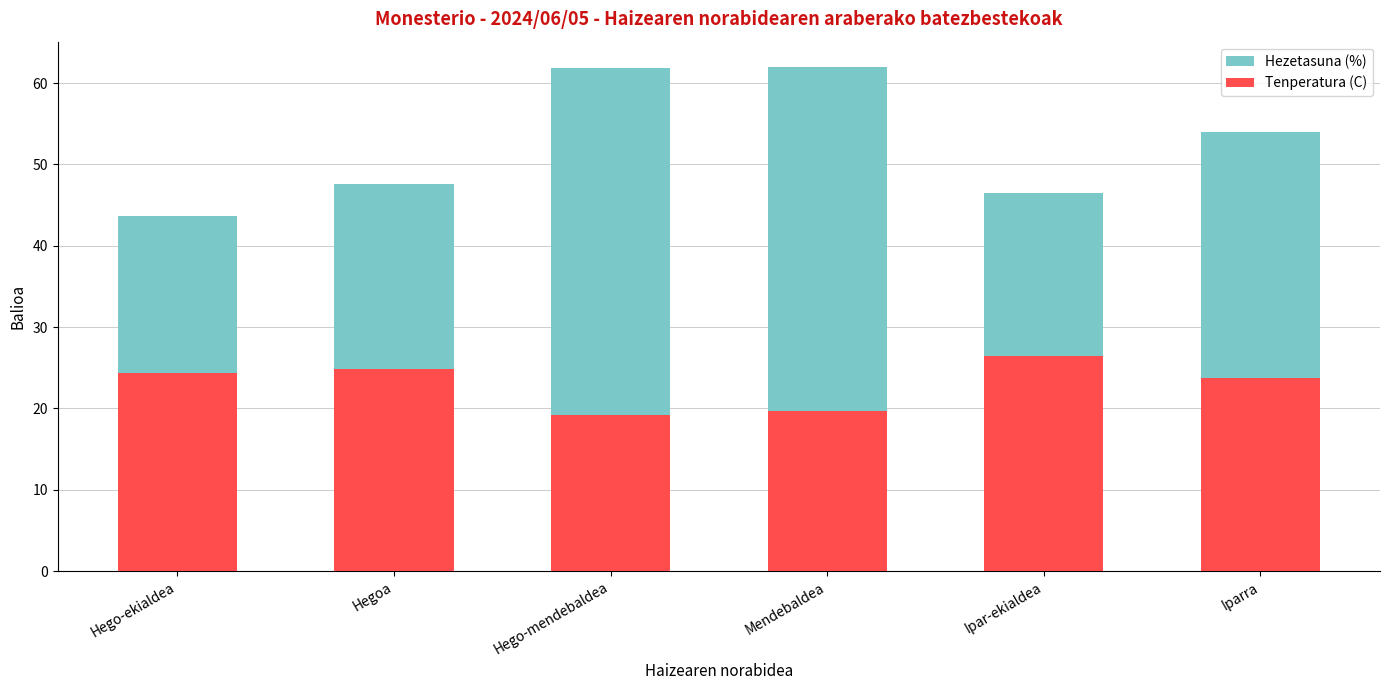

Where is Tenperatura (C) nearest to the value 22?

Iparra